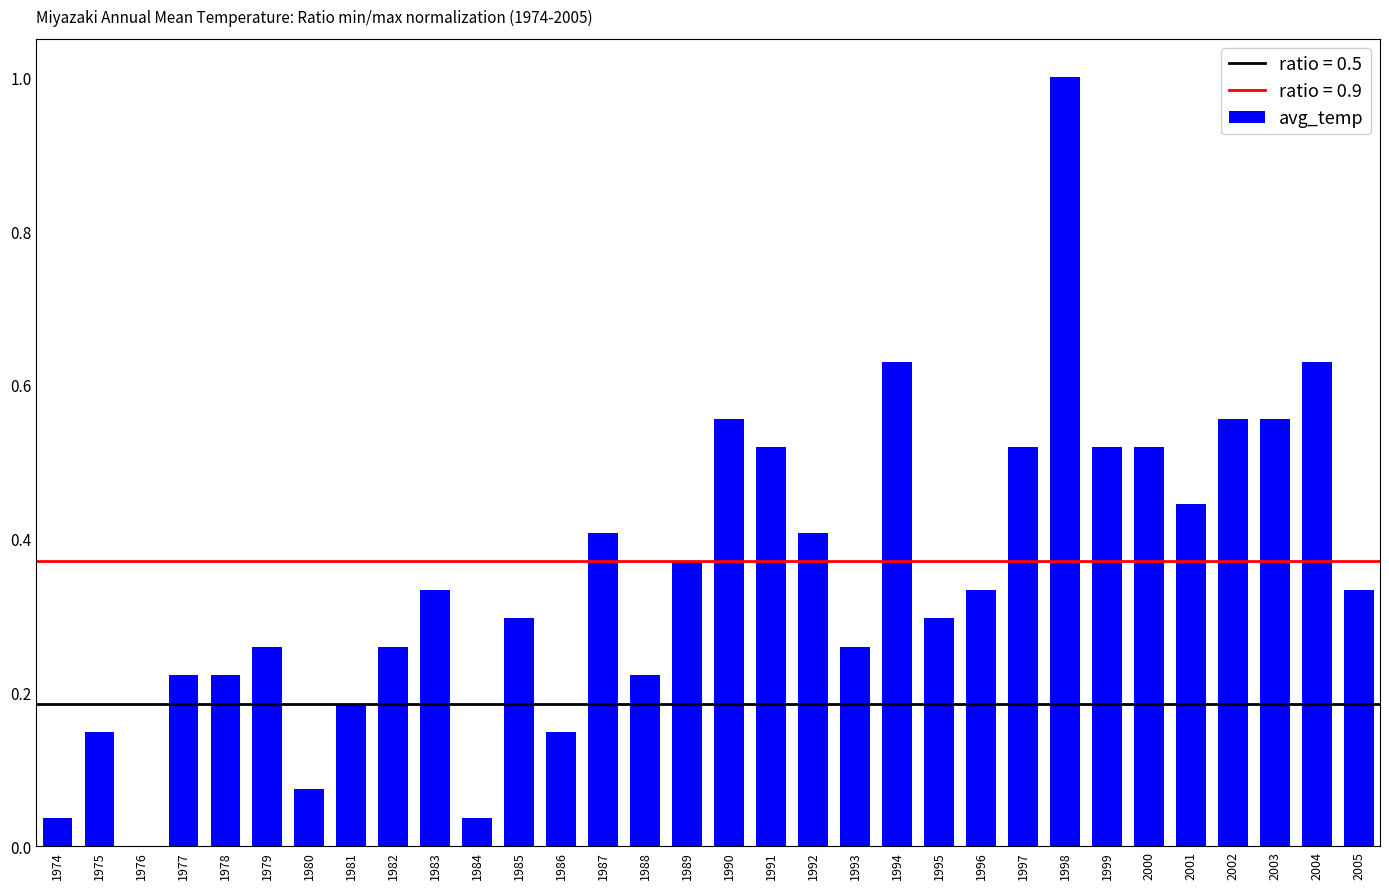

What is the sum of all values?

11.3